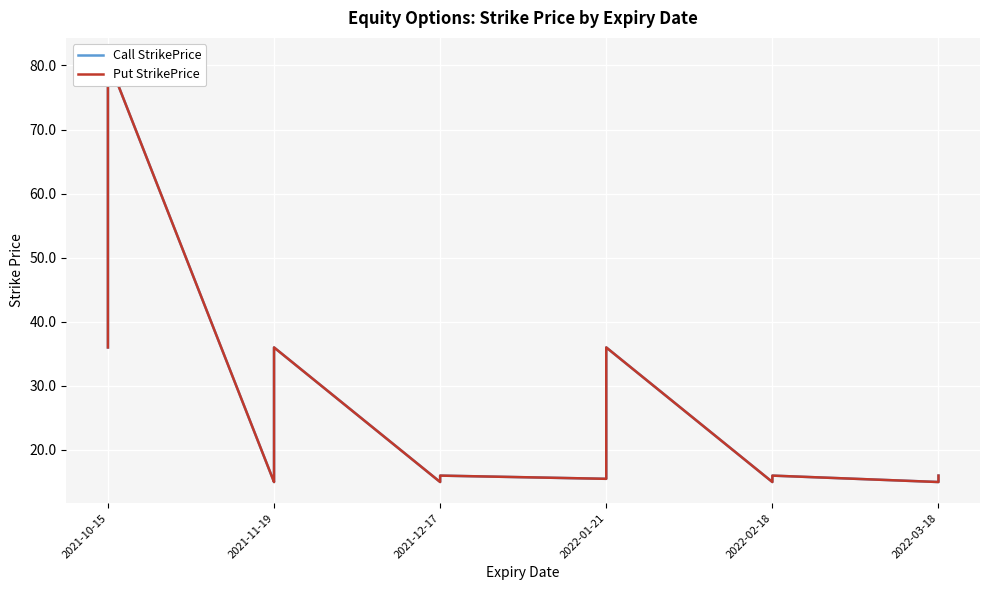

True or false: Put StrikePrice and Call StrikePrice intersect in this chart.

False